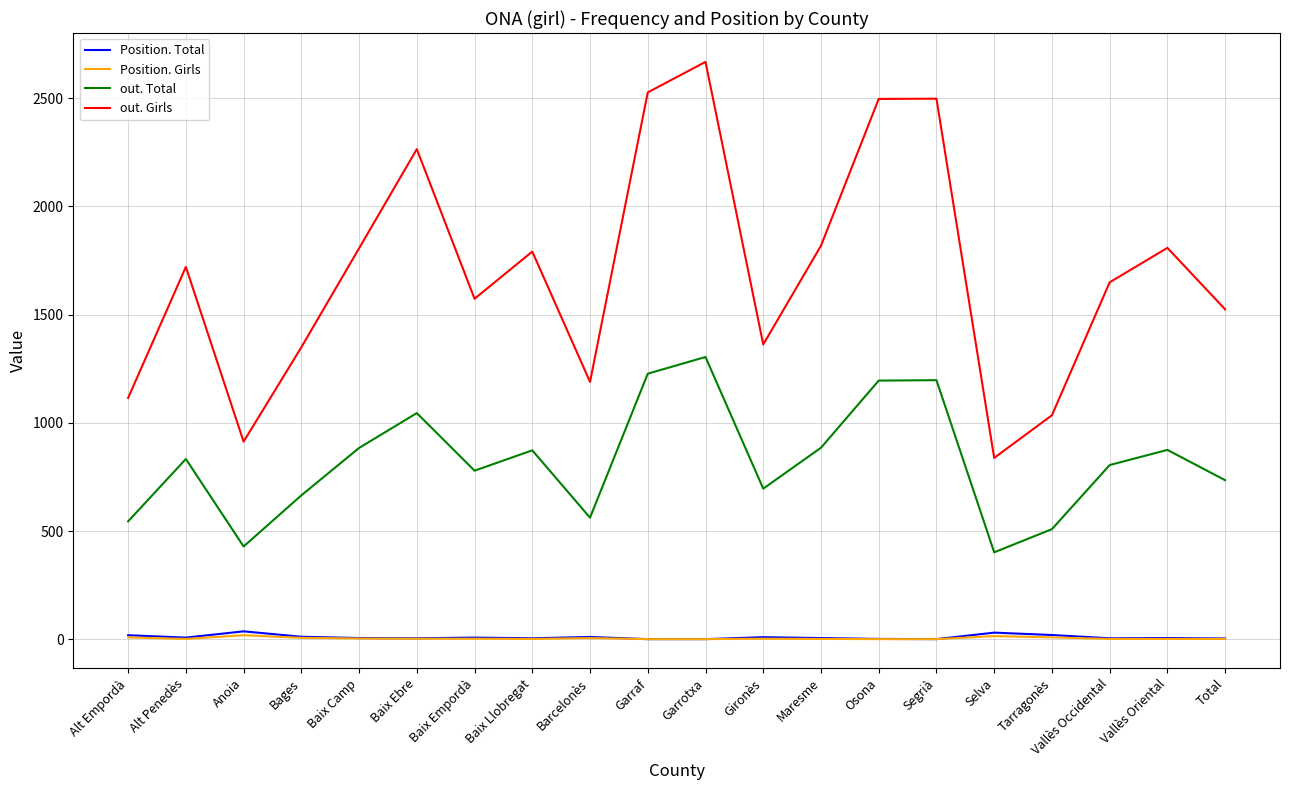

True or false: out. Girls and out. Total intersect in this chart.

False